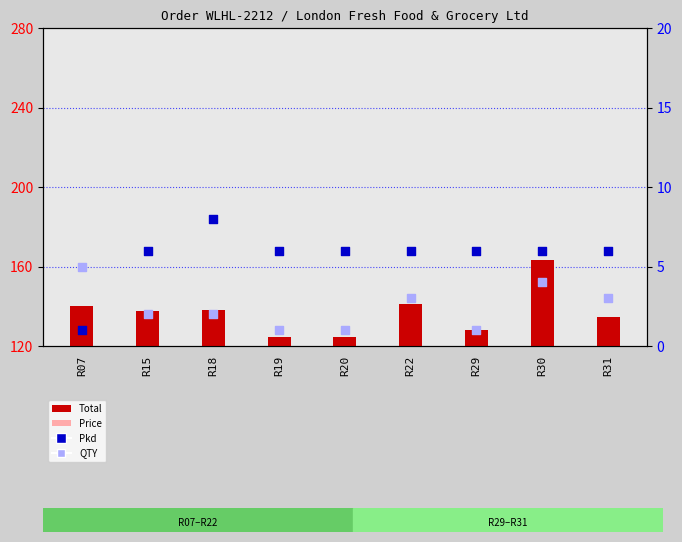

Which series reaches the maximum Y coordinate?

Total